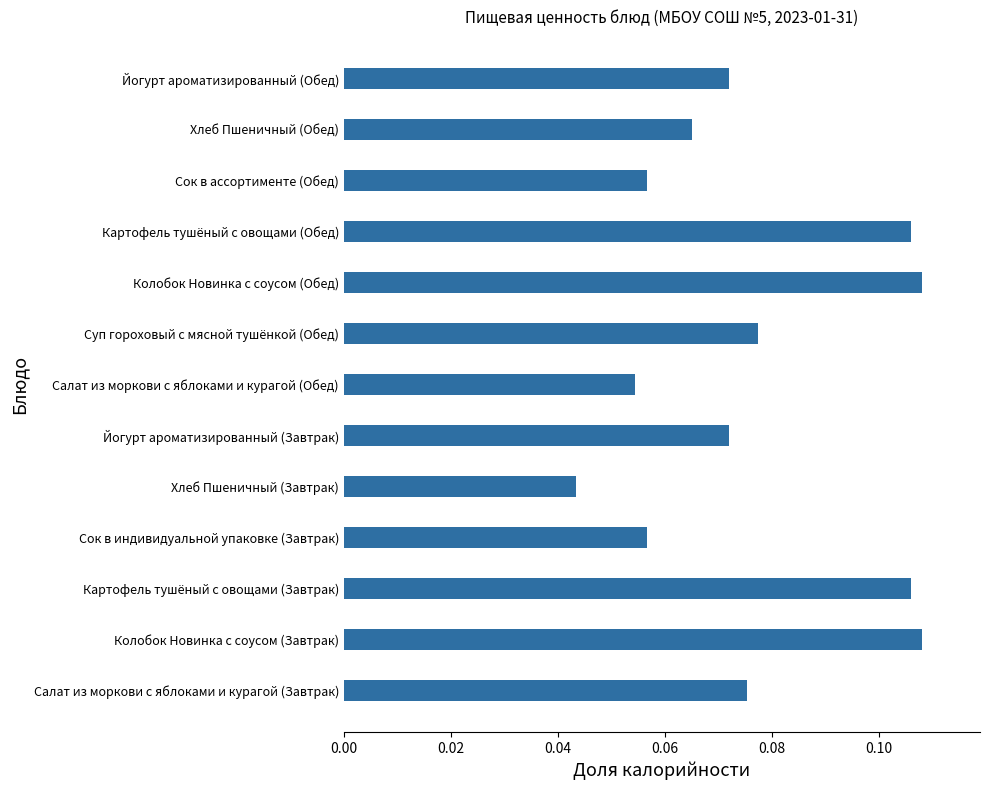

What is the sum of all values?

1.0